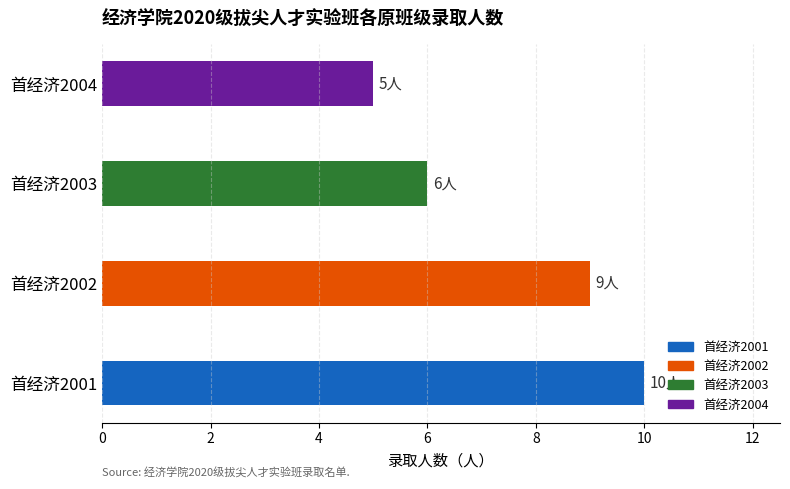

How many values are between 6 and 10?

3